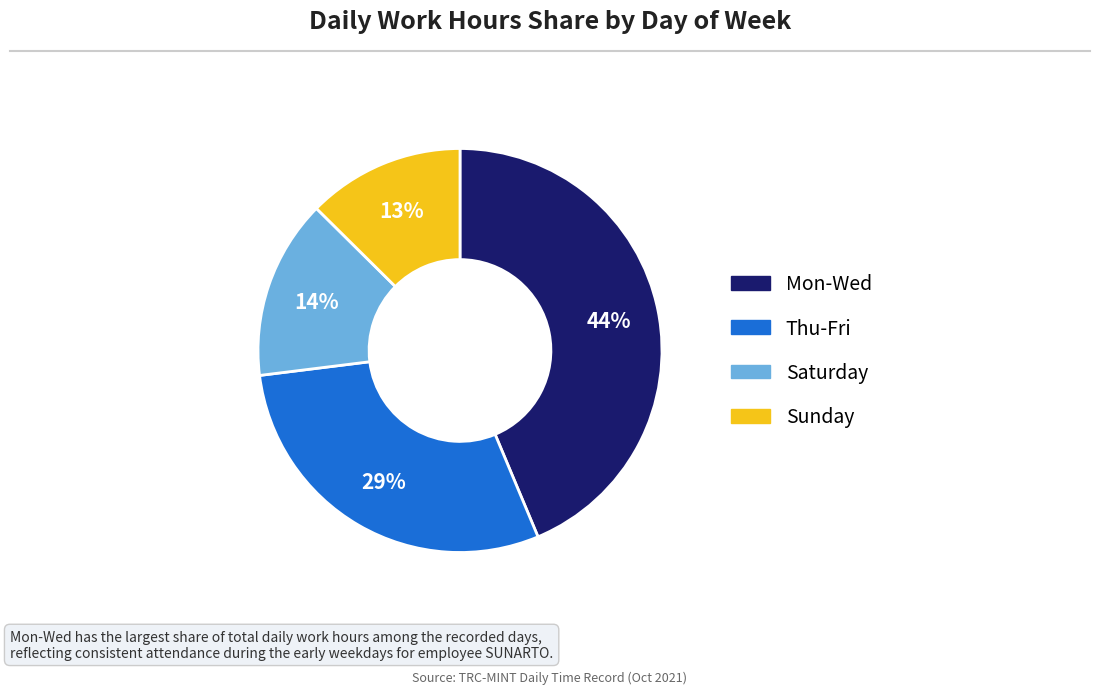

How many segments does this pie chart have?

4